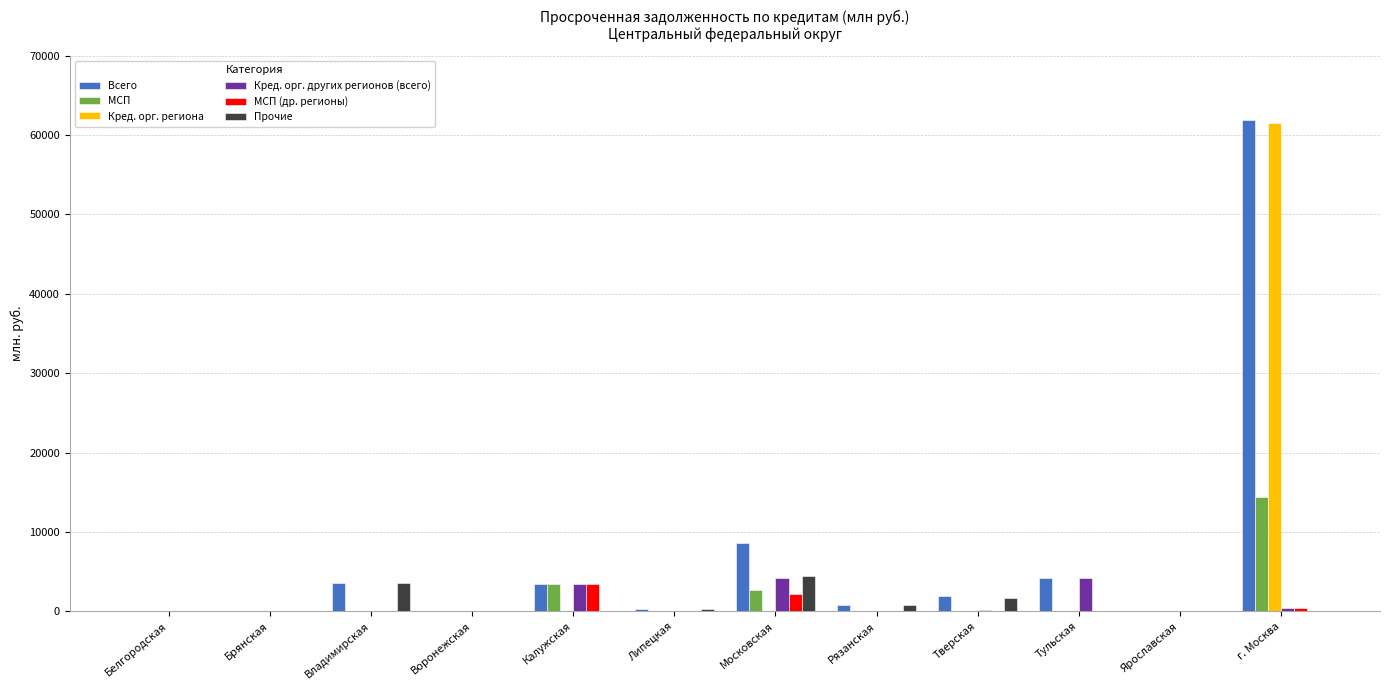

At which category is the sum across all series the highest?

г. Москва